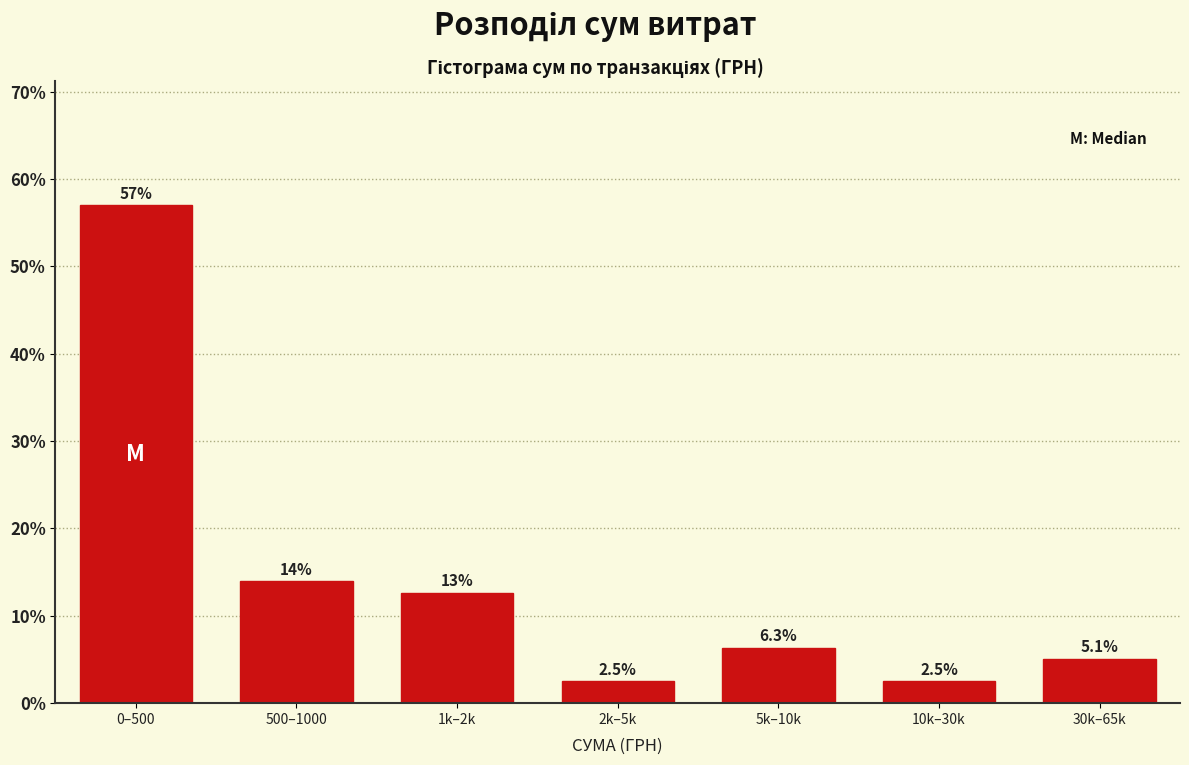

Reading left to right, list all the values displayed in this chart.

0–500=57.0	500–1000=13.9	1k–2k=12.7	2k–5k=2.5	5k–10k=6.3	10k–30k=2.5	30k–65k=5.1